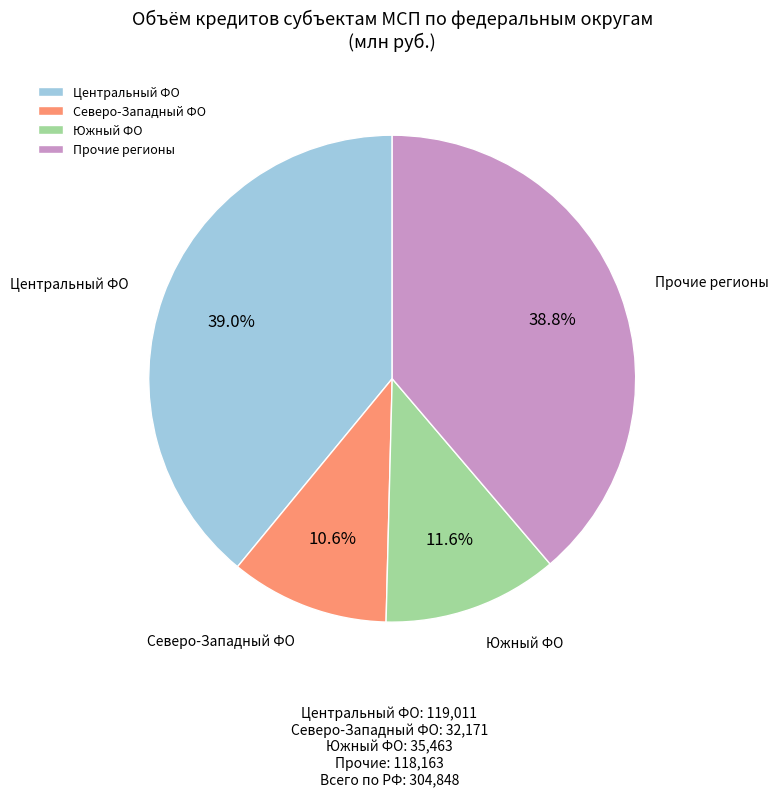

Count the number of slices in the pie.

4